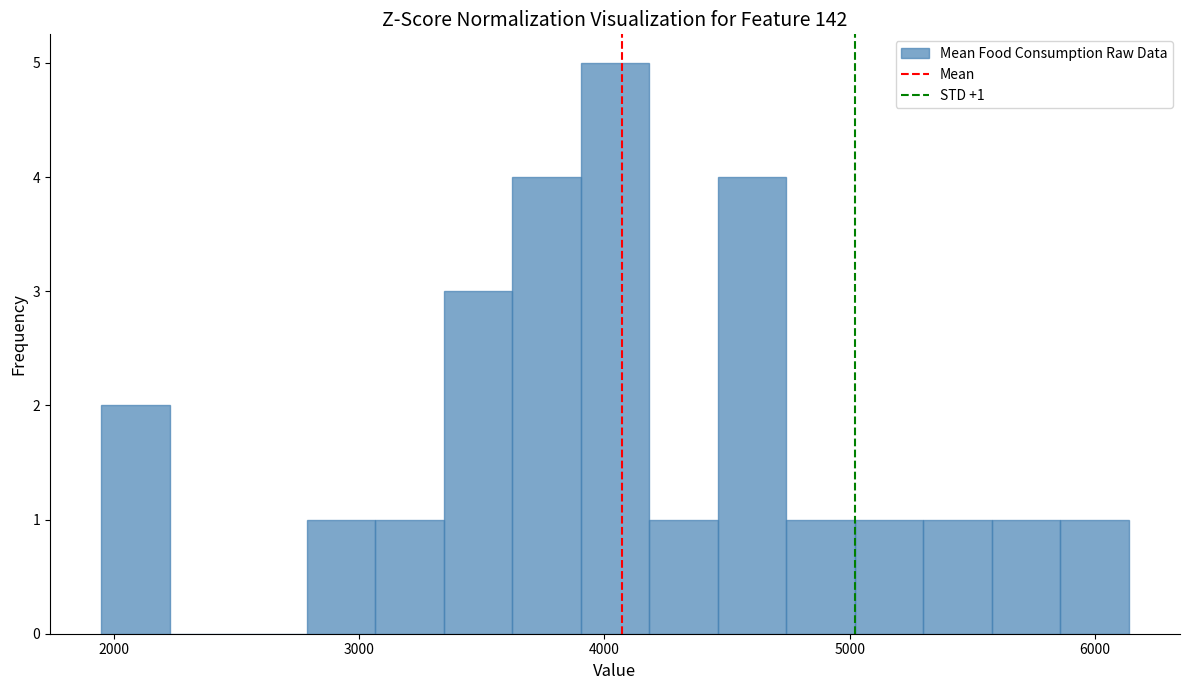

Around what value on the x-axis is the tallest bar? Give the approximate position of its centre, as read against the axis.

4000